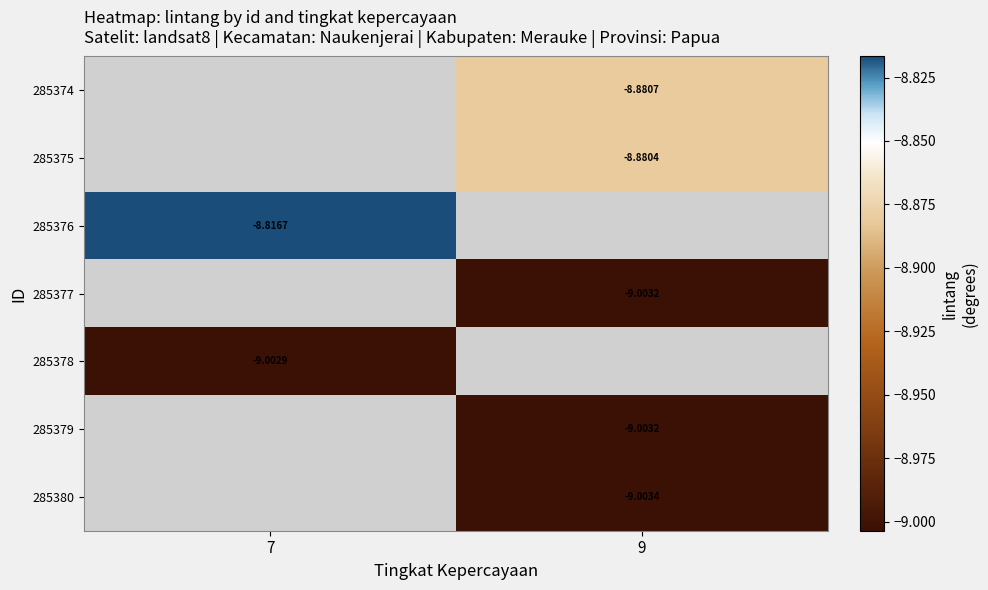

What is the minimum value shown in the chart?

-9.0